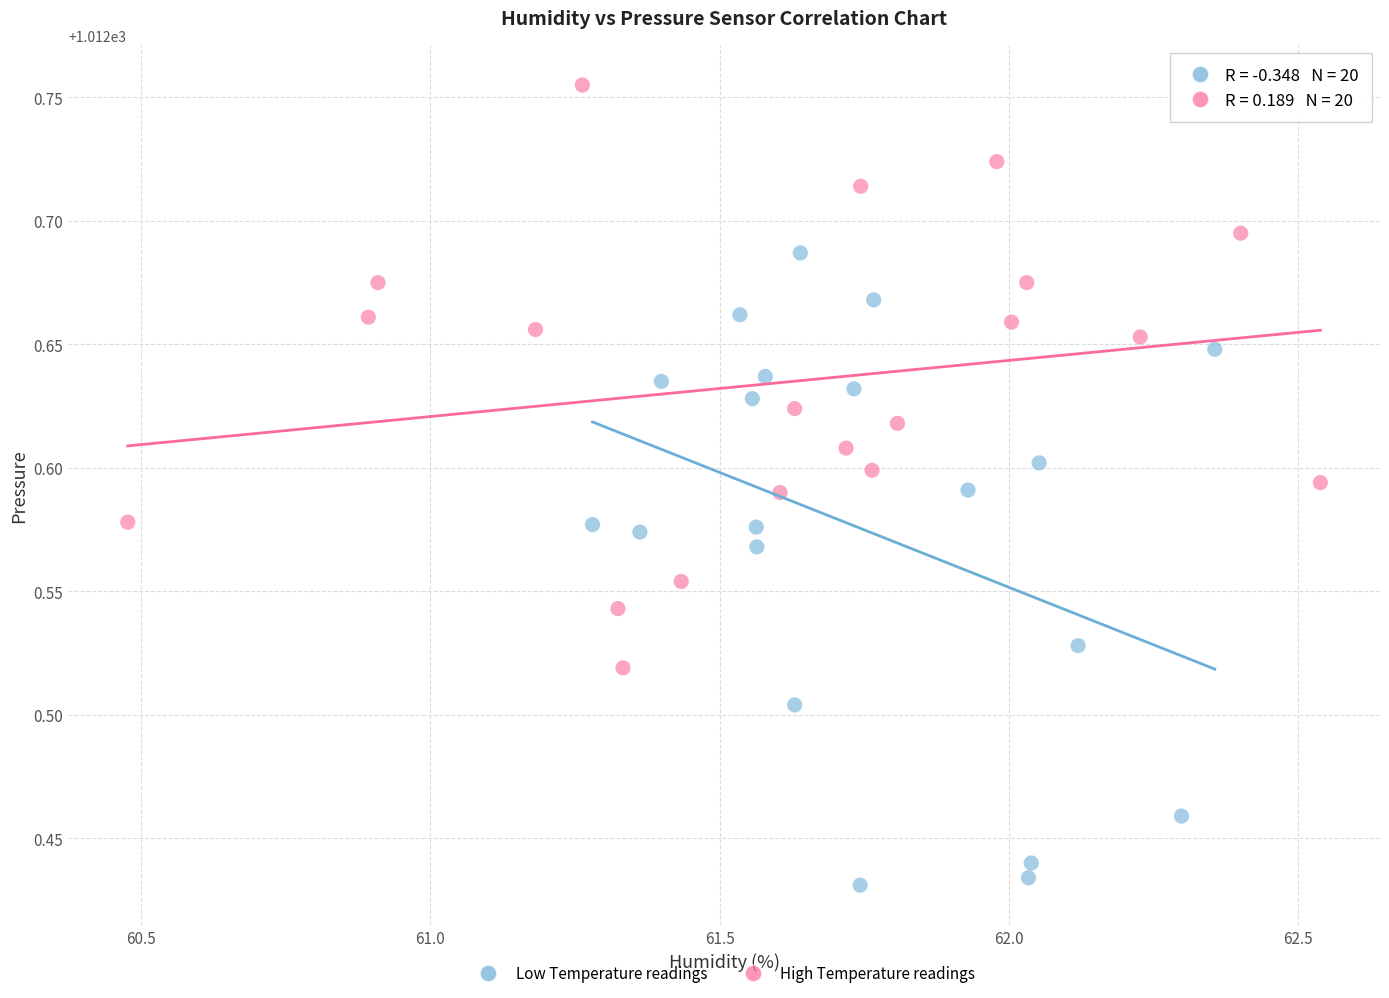

Which series contains the lowest Y value?

Low Temperature readings